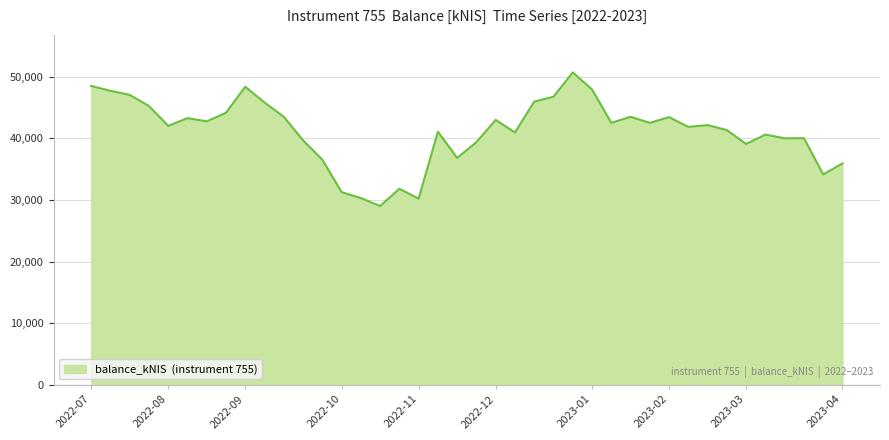

What is the maximum value shown in the chart?

50721.8